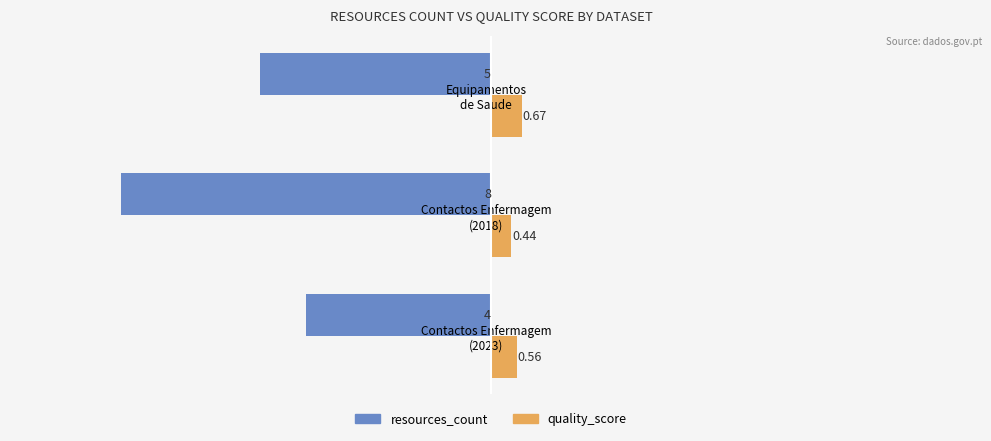

Rank the series by their maximum value, from lowest to highest.

resources_count, quality_score